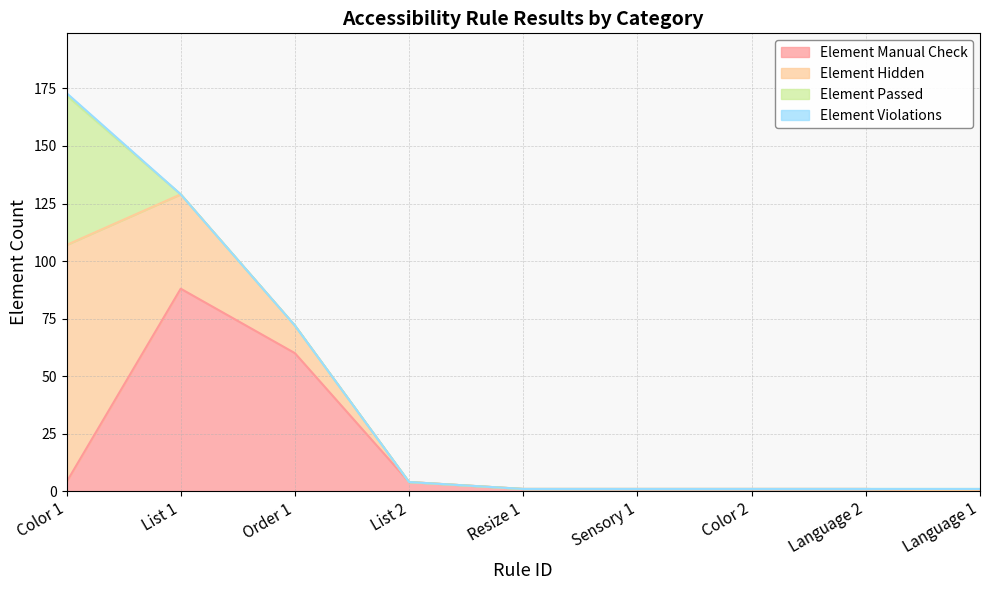

Count the number of categories in the chart.

9